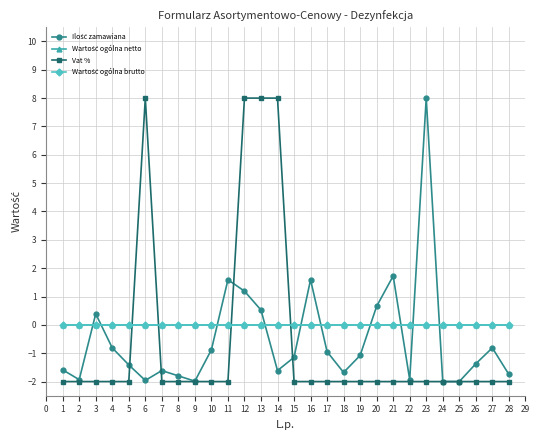

What is the average value of the Vat % series?

-0.6